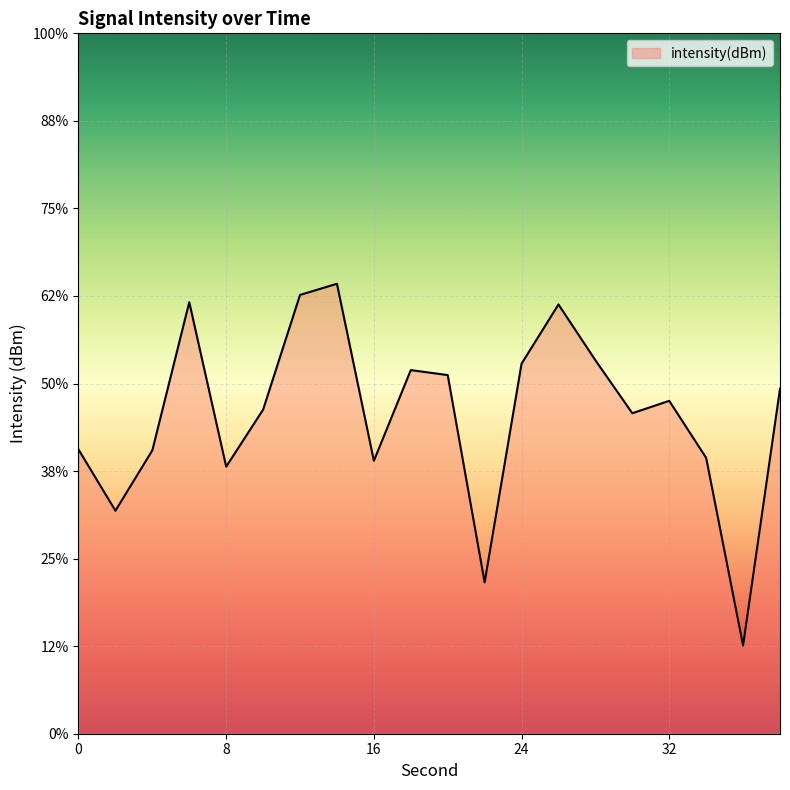

At which label does the data first exceed -130?

6